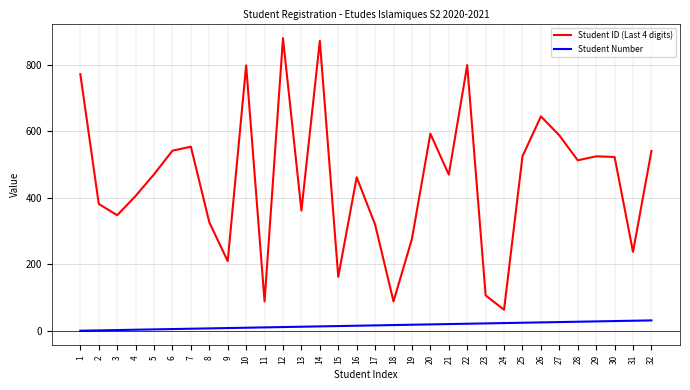

Which series has the largest total across all categories?

Student ID (Last 4 digits)